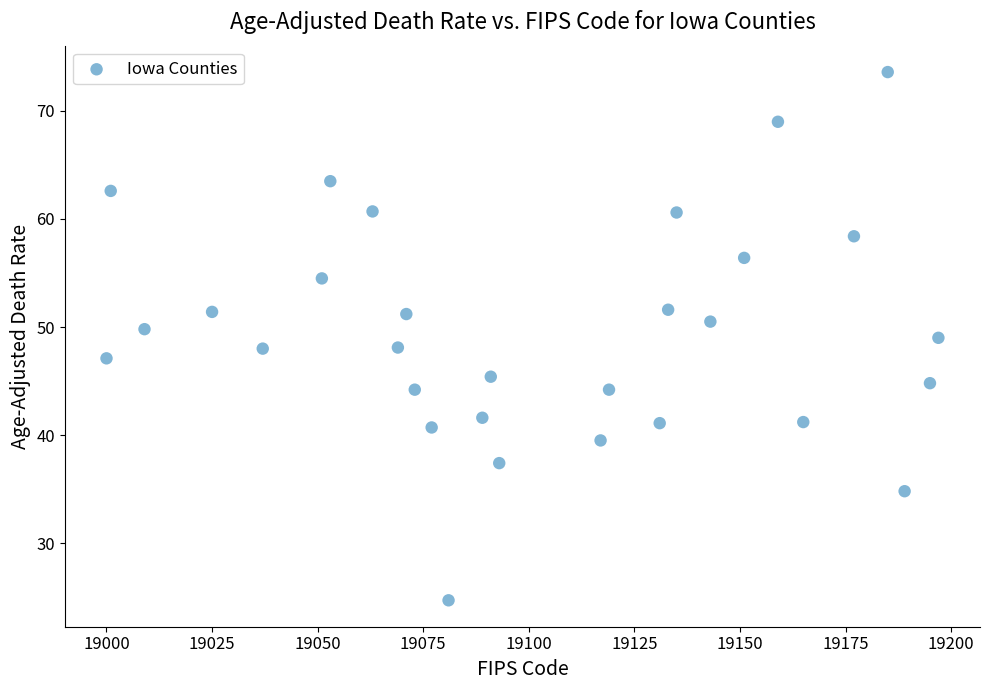

What is the range of X values (max minus min)?

197.0